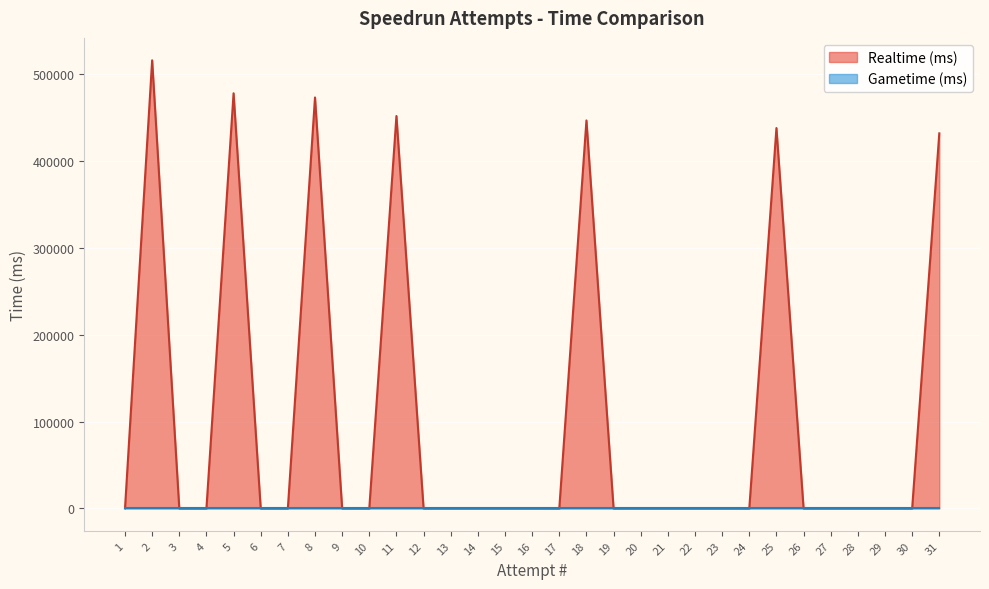

Reading right to left, transcribe all the data shown in this chart.

Realtime (ms): 1=0	2=515977	3=0	4=0	5=478010	6=0	7=0	8=473161	9=0	10=0	11=451835	12=0	13=0	14=0	15=0	16=0	17=0	18=446728	19=0	20=0	21=0	22=0	23=0	24=0	25=437977	26=0	27=0	28=0	29=0	30=0	31=431869
Gametime (ms): 1=0	2=0	3=0	4=0	5=0	6=0	7=0	8=0	9=0	10=0	11=0	12=0	13=0	14=0	15=0	16=0	17=0	18=0	19=0	20=0	21=0	22=0	23=0	24=0	25=0	26=0	27=0	28=0	29=0	30=0	31=0